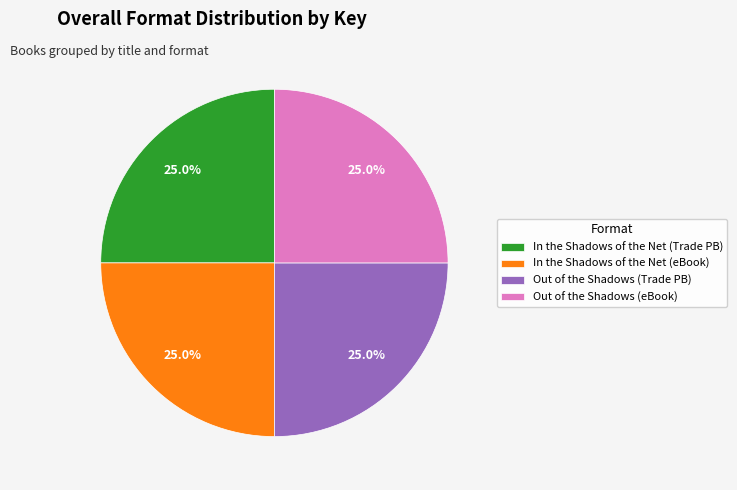

Combined, what portion of the pie is In the Shadows of the Net (eBook) and Out of the Shadows (Trade PB)?

50.0%